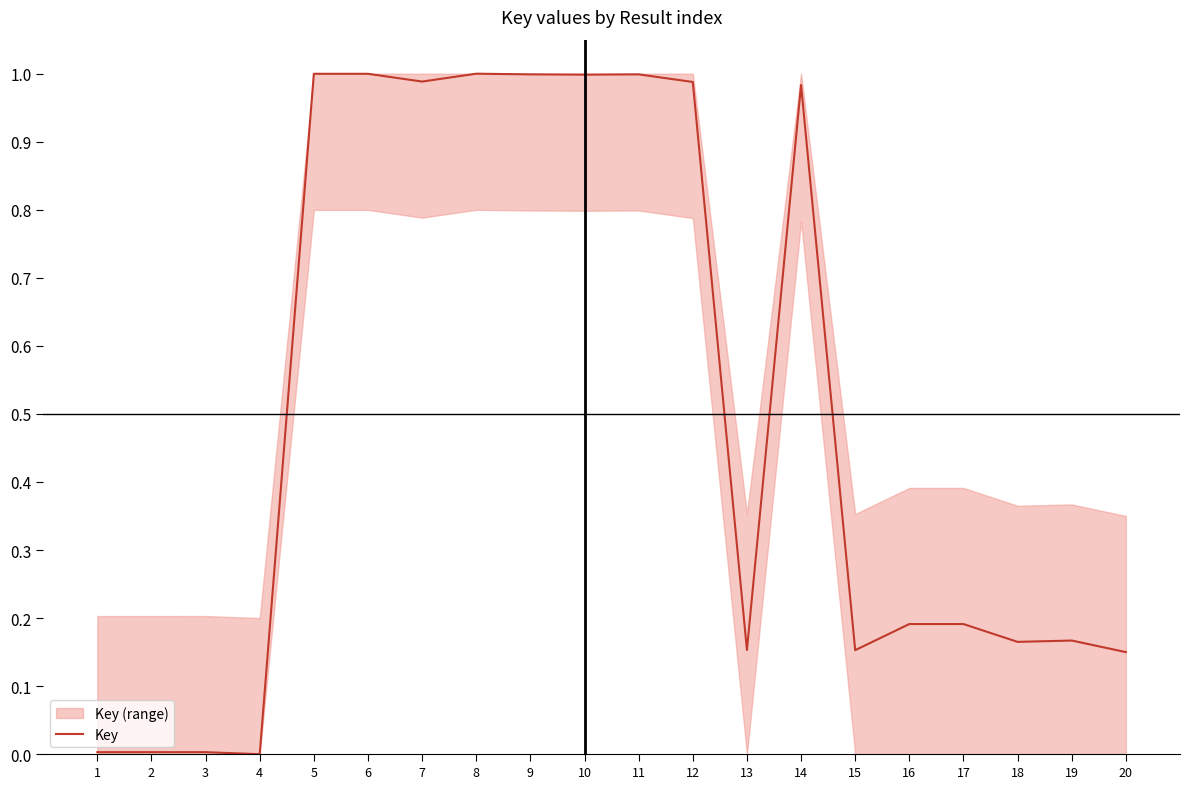

List the labels in order of value, smallest first.

4, 1, 2, 3, 20, 15, 13, 18, 19, 17, 16, 14, 12, 7, 10, 9, 11, 5, 6, 8